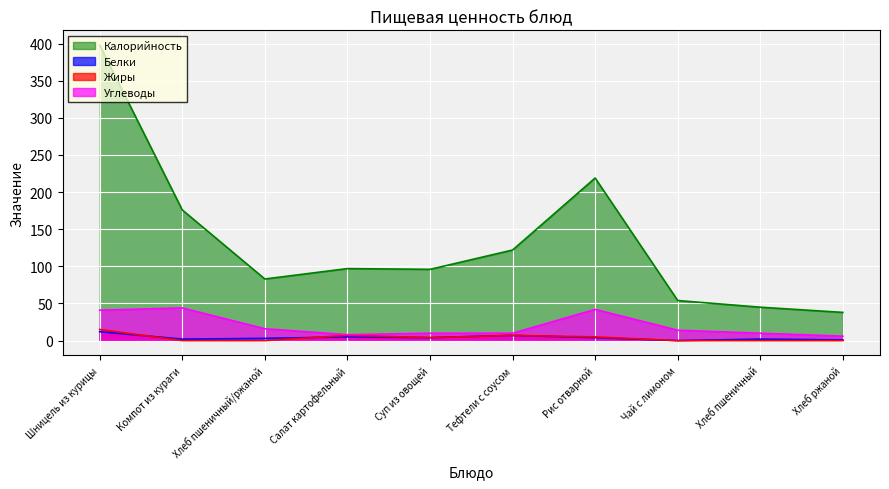

What are all the series names shown in the legend?

Калорийность, Белки, Жиры, Углеводы